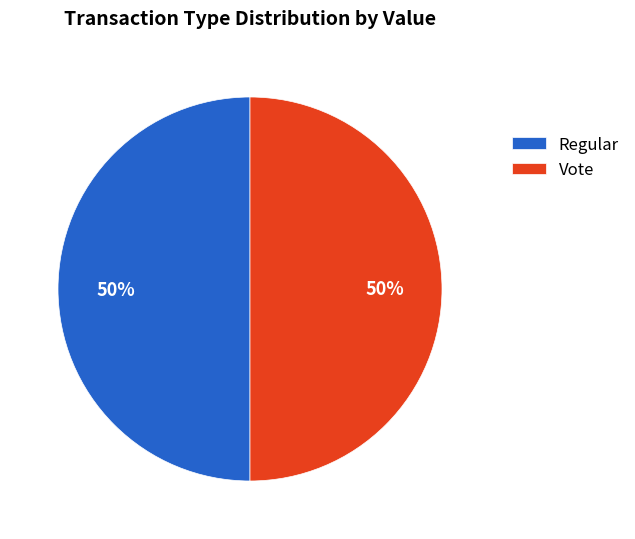

Is it true that Regular is 61% of the pie?

False